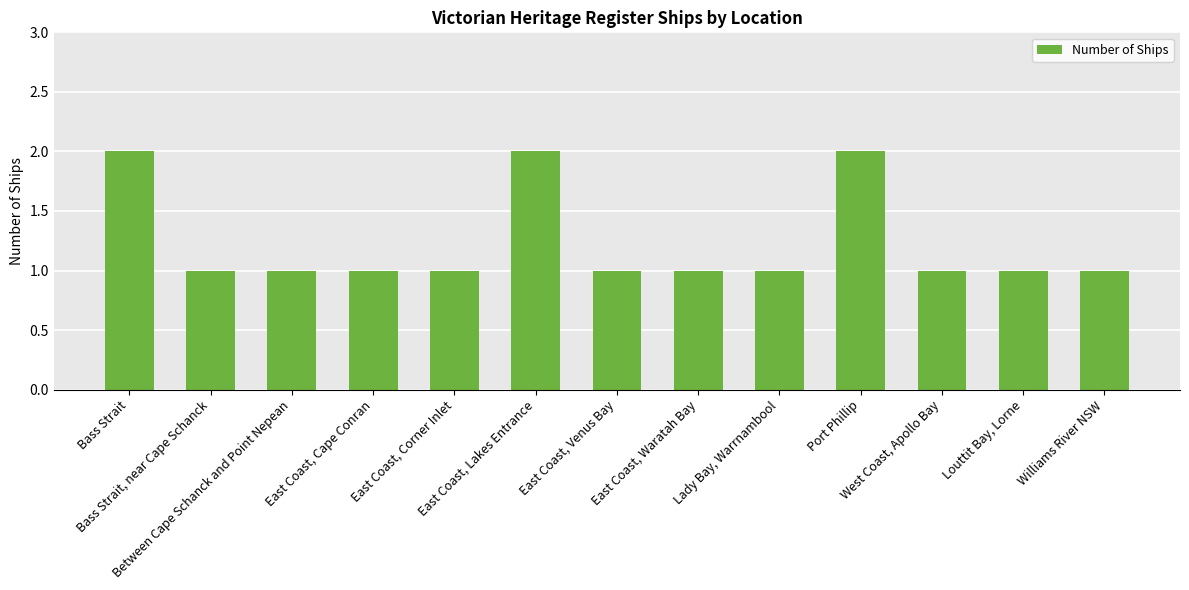

What is the value of the 4th bar from the left?

1